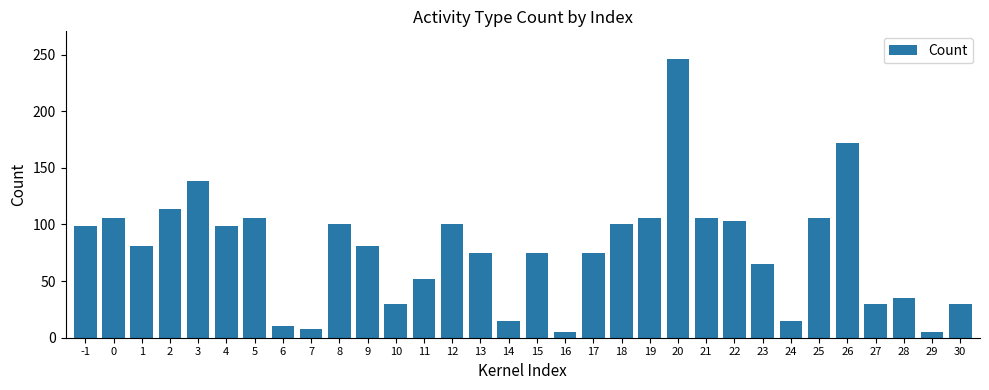

Where does the data first go above 81?

-1